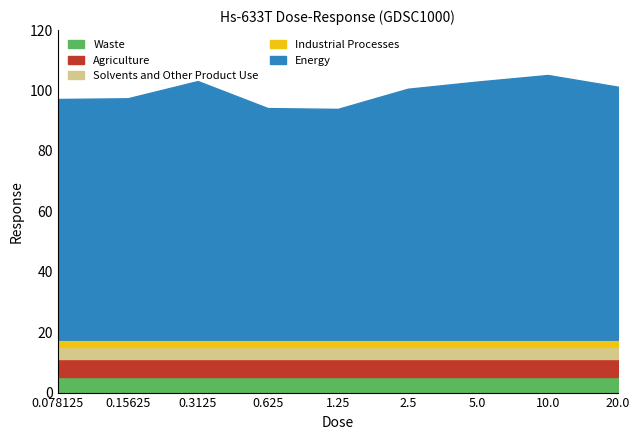

What is the label of the 5th point from the left?

1.25